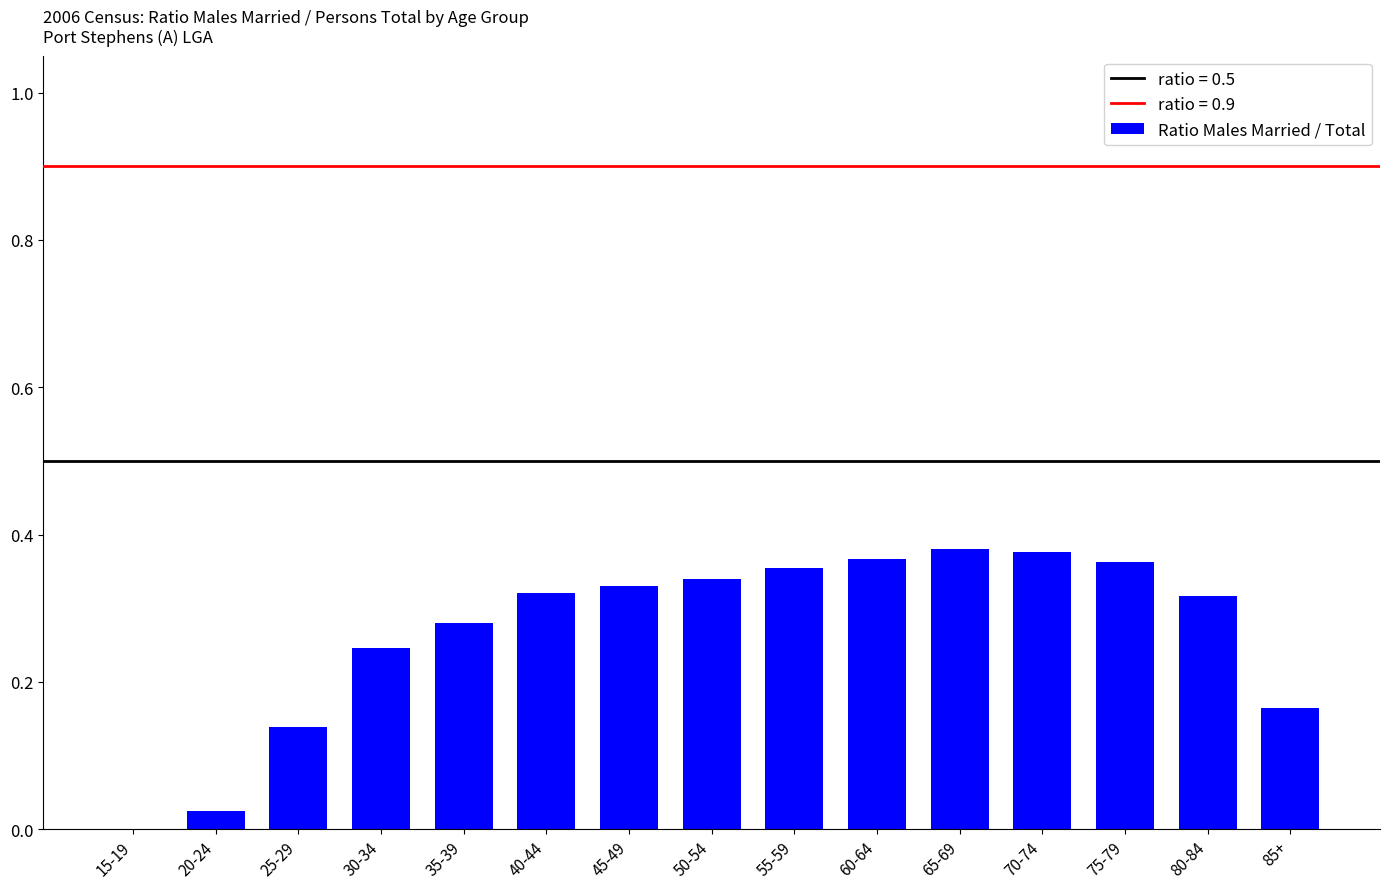

What is the sum of all values?

4.0